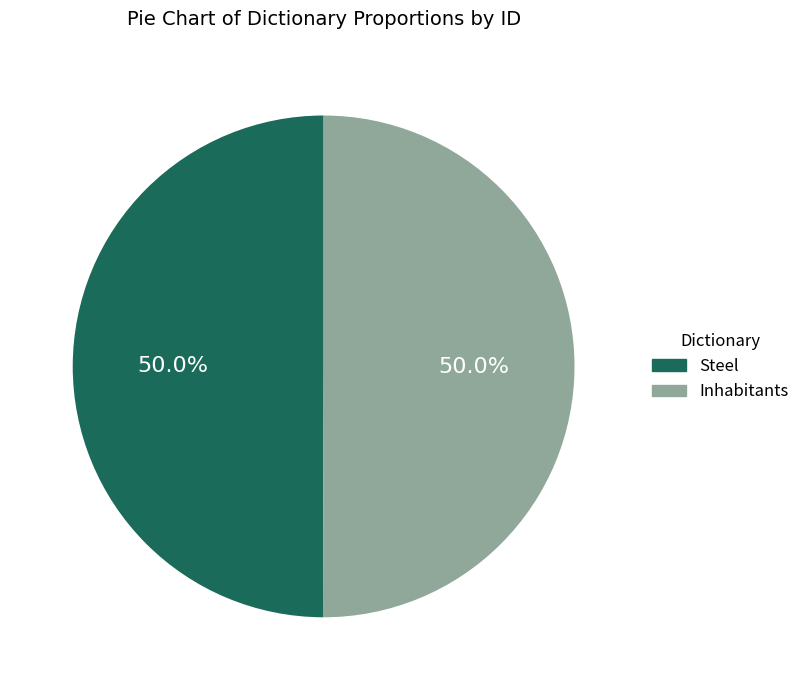

To the nearest percent, what portion does Steel represent?

50%